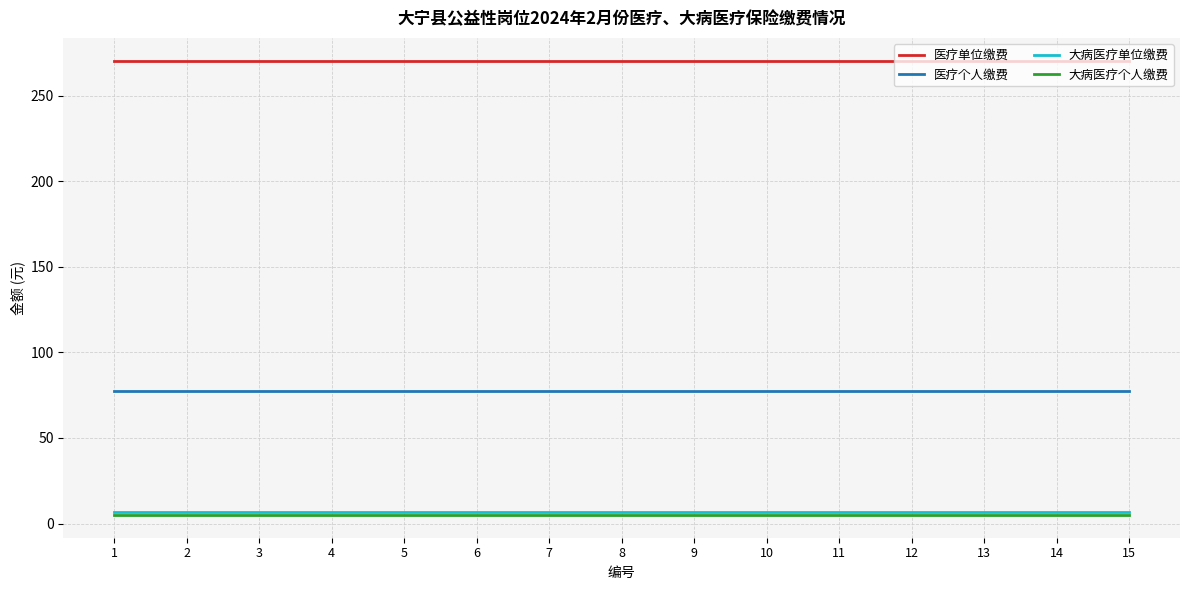

True or false: 大病医疗个人缴费 and 医疗单位缴费 intersect in this chart.

False